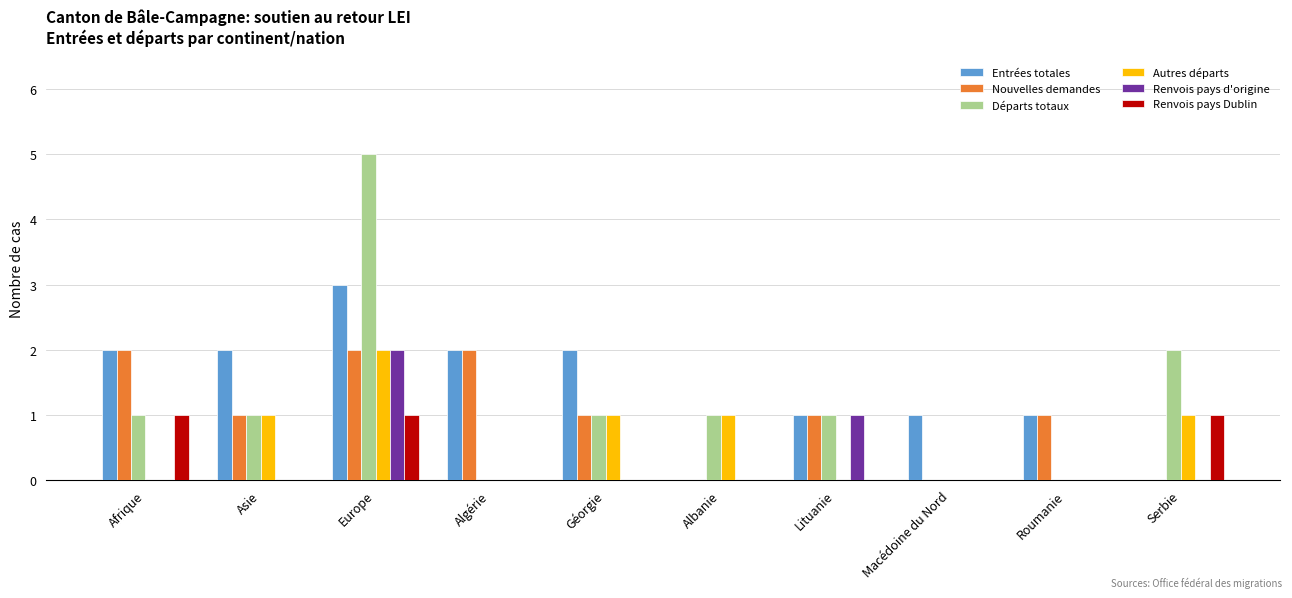

What is the spread (max minus min) of values at Algérie?

2